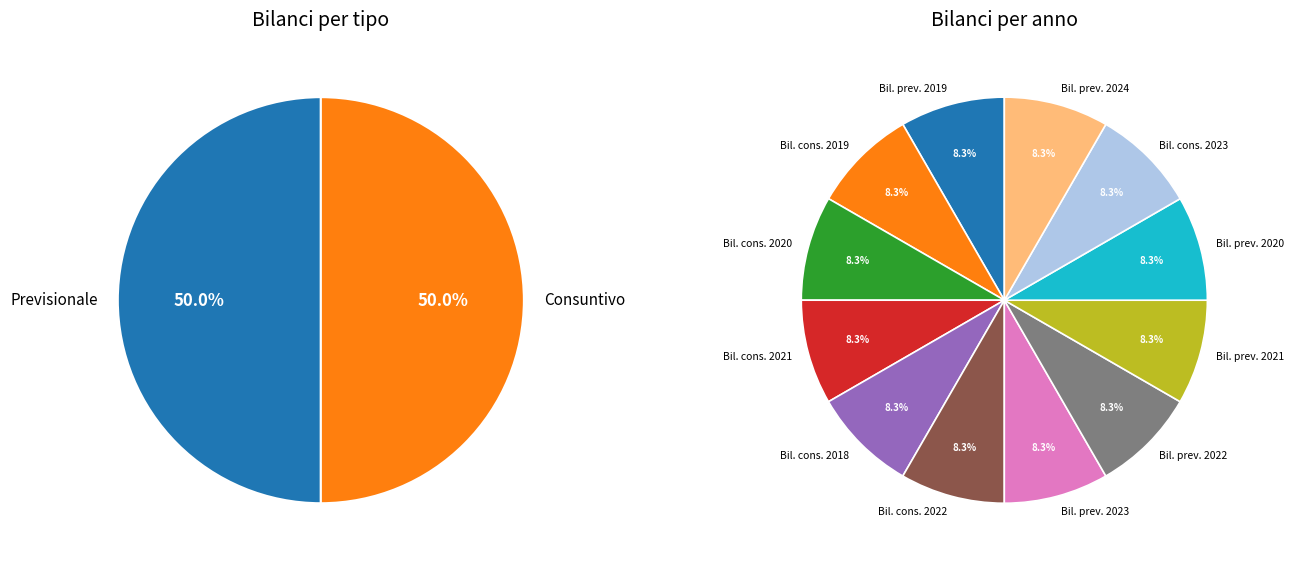

What is the smallest slice in the pie chart?

Bilancio previsionale 2019